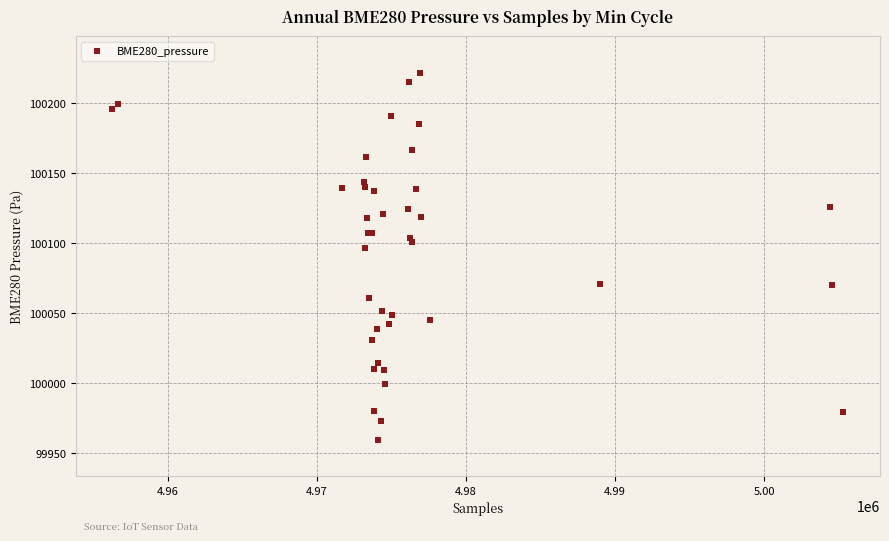

What Y value in the scatter plot is closest to 100090?

100096.7